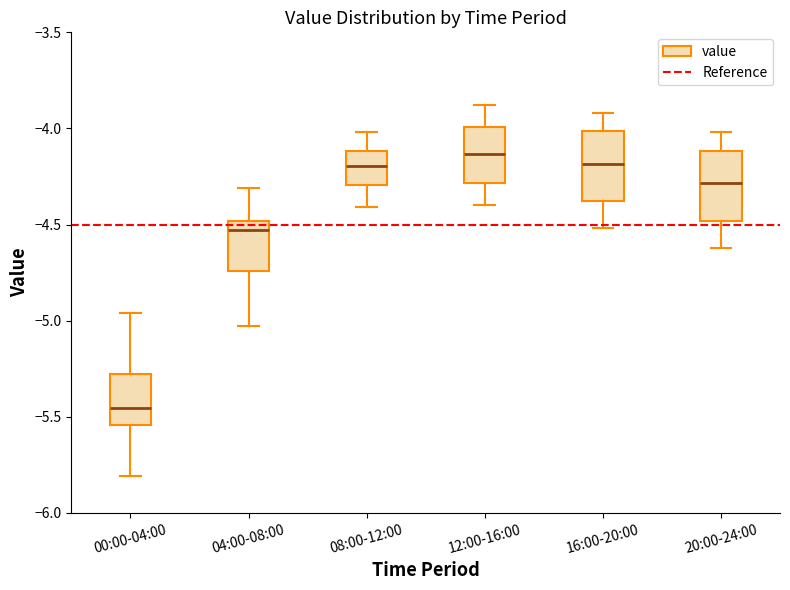

Reading left to right, read every box against the y-axis: the position of its median line, the range the box covers, and the ends of its whiskers. The values are not printed on the chart, so give them approximately, as read against the axis.

00:00-04:00: median -5.45, box -5.55 to -5.30, whiskers -5.80 to -4.95
04:00-08:00: median -4.55, box -4.75 to -4.50, whiskers -5.05 to -4.30
08:00-12:00: median -4.20, box -4.30 to -4.10, whiskers -4.40 to -4.00
12:00-16:00: median -4.15, box -4.30 to -4.00, whiskers -4.40 to -3.90
16:00-20:00: median -4.20, box -4.40 to -4.00, whiskers -4.50 to -3.90
20:00-24:00: median -4.30, box -4.50 to -4.10, whiskers -4.60 to -4.00